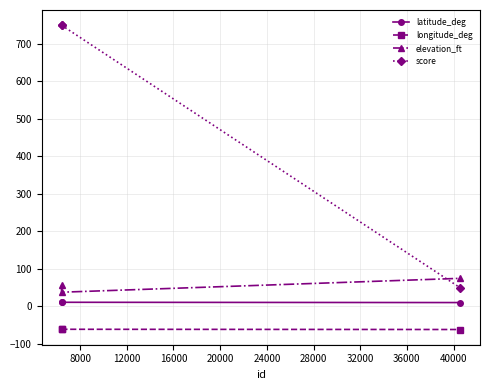

What is the greatest value displayed?

750.0